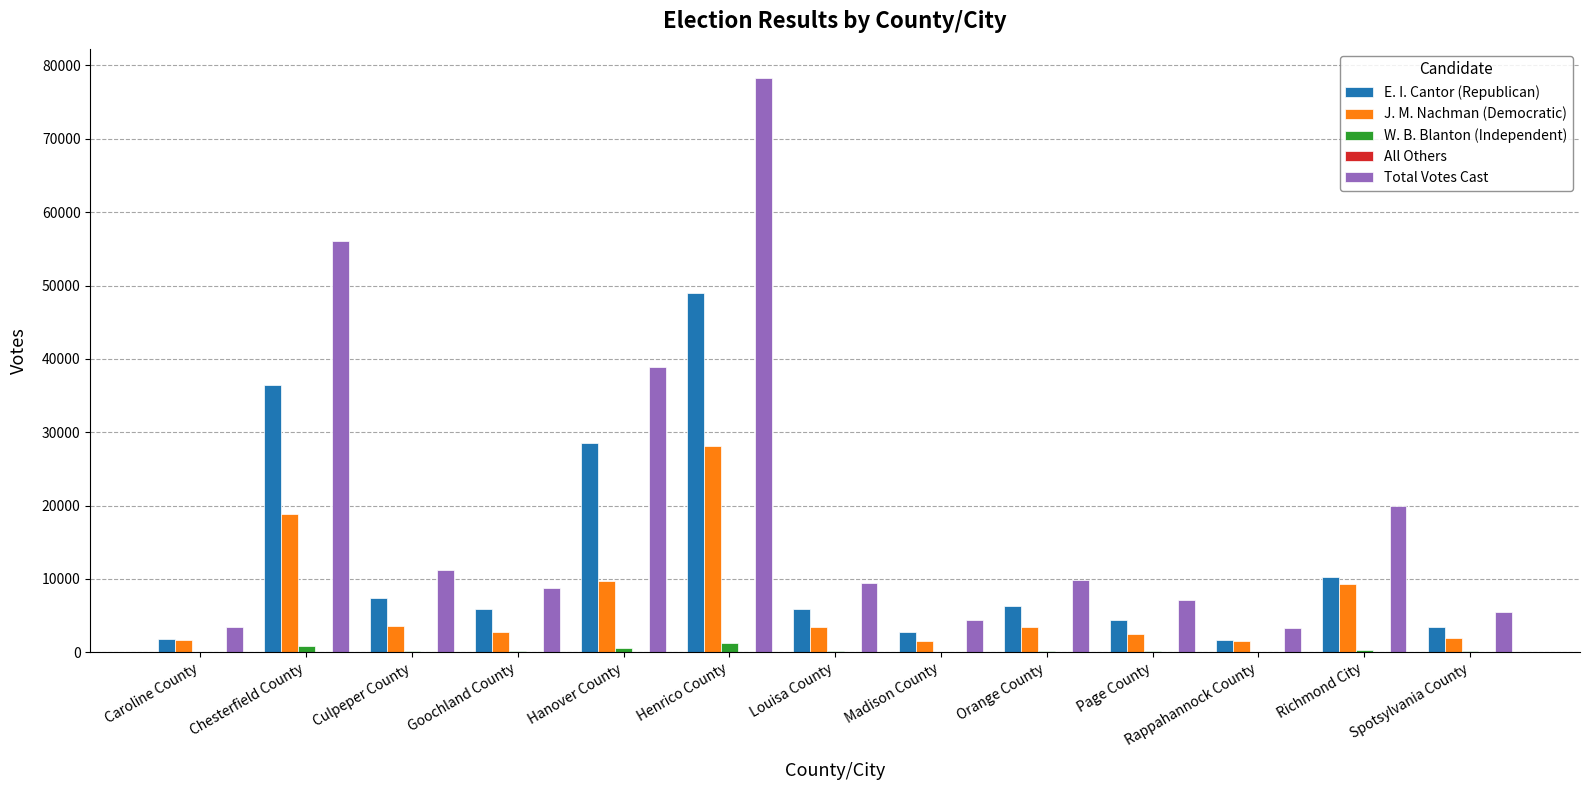

Which series changed the most between Caroline County and Hanover County?

Total Votes Cast